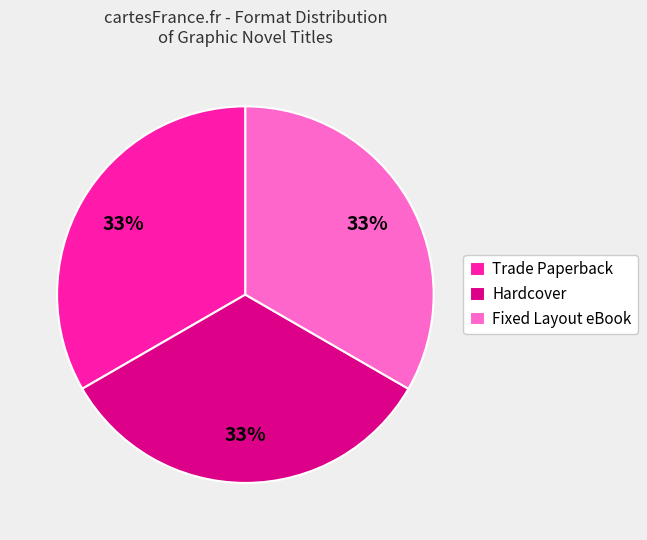

Approximately how many times larger is the value at Trade Paperback compared to Fixed Layout eBook?

1.0